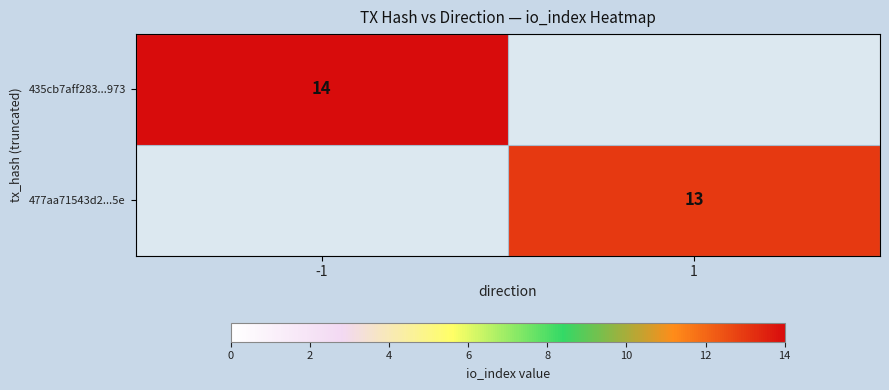

The 435cb7aff283...973 series shows 6.3 at -1. True or false?

False